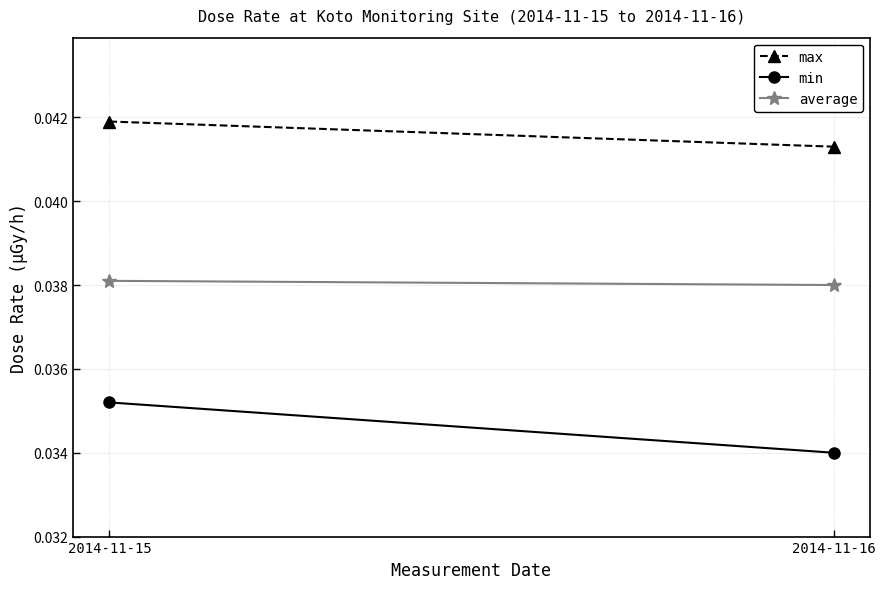

Rank the series at 2014-11-16 from highest to lowest value.

max, average, min